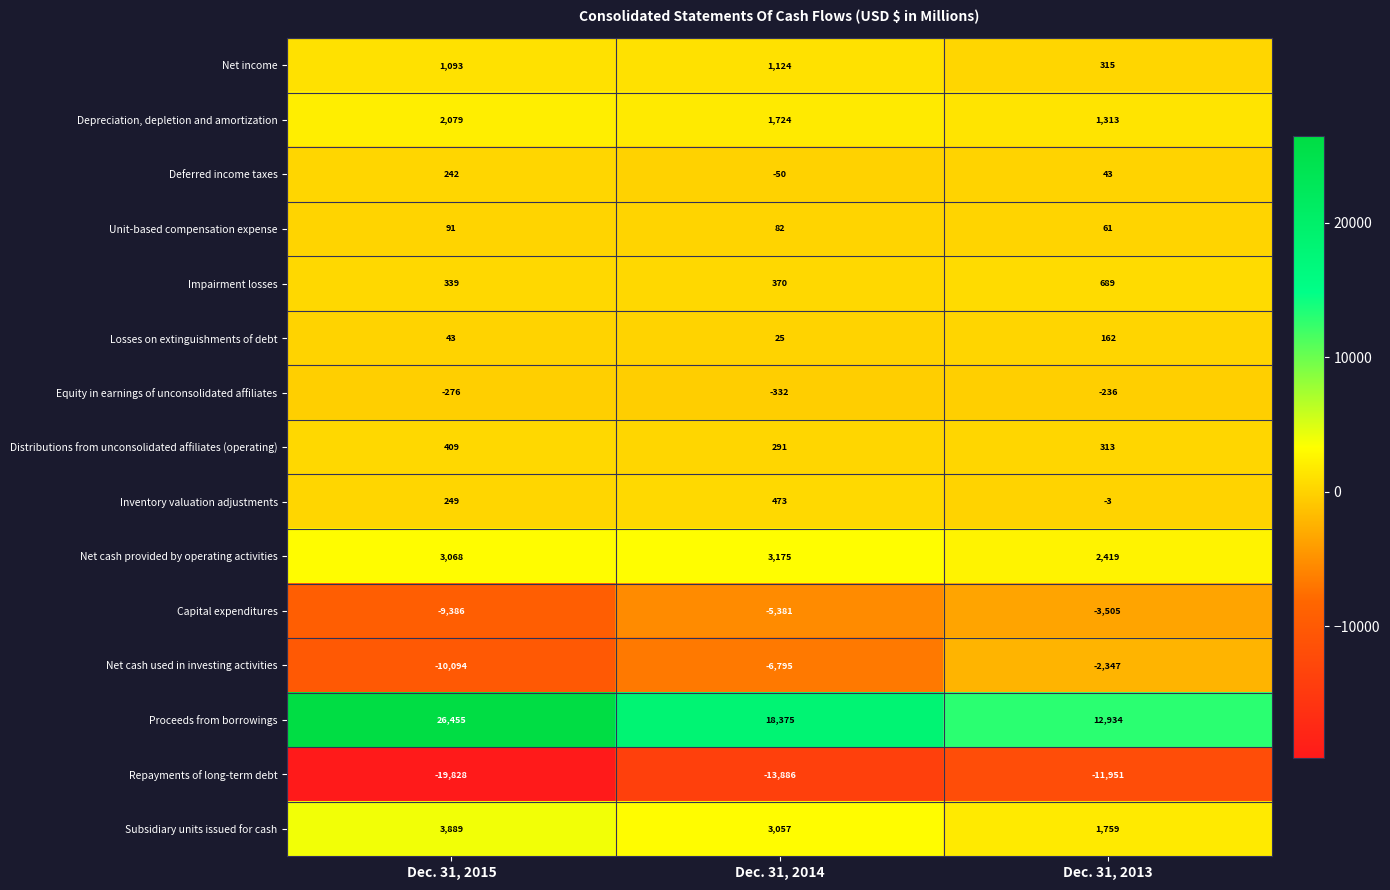

Is it true that Deferred income taxes equals 168 at Dec. 31, 2015?

False